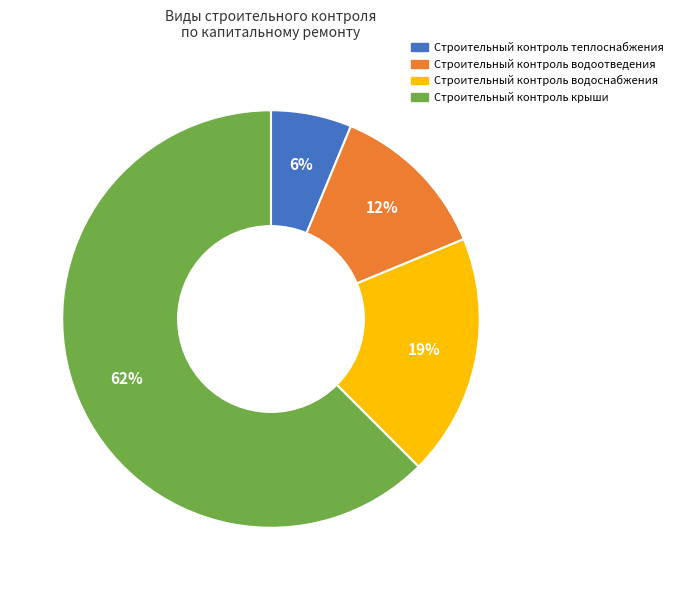

Which has a higher value, Строительный контроль водоотведения or Строительный контроль крыши?

Строительный контроль крыши